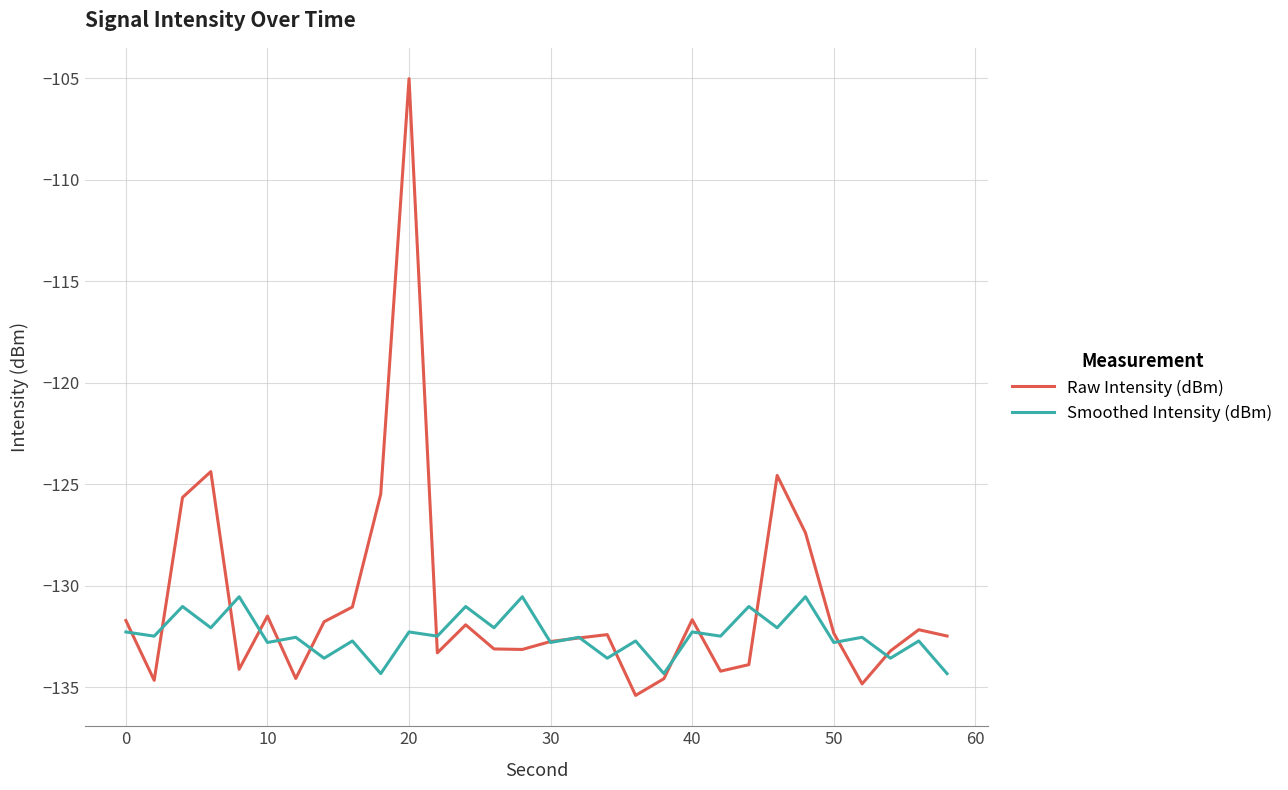

After their last crossing, which series has the higher values: Smoothed Intensity (dBm) or Raw Intensity (dBm)?

Raw Intensity (dBm)